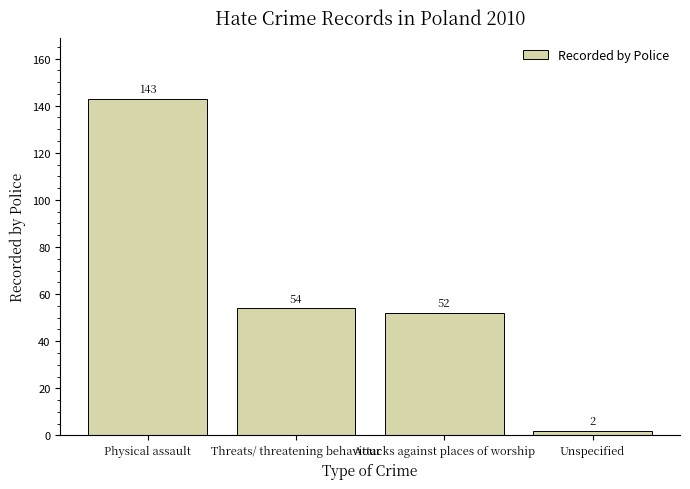

The value at Threats/ threatening behaviour is 54. True or false?

True